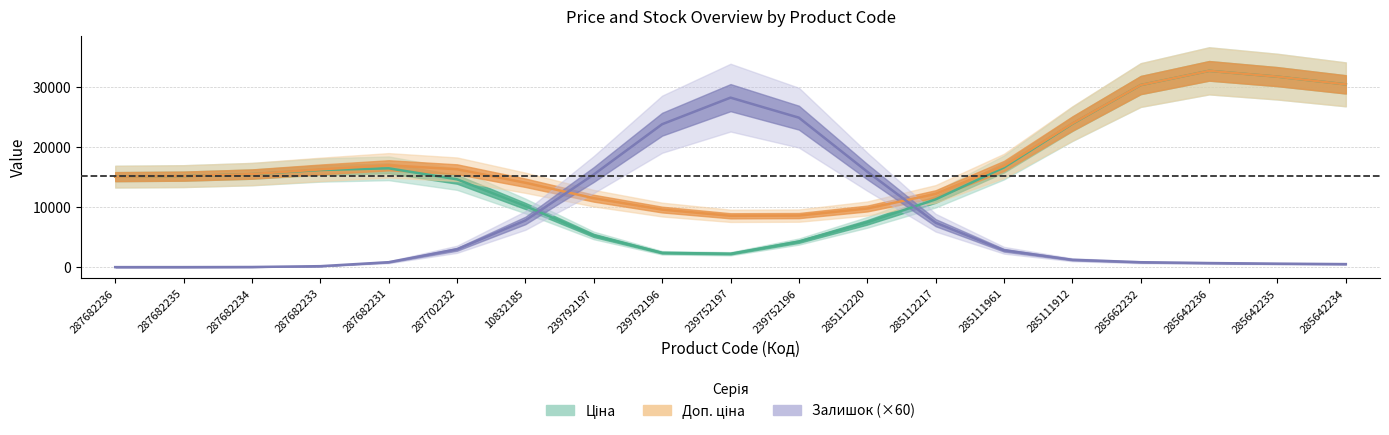

Which has a higher value, 285112217 or 285642236?

285642236